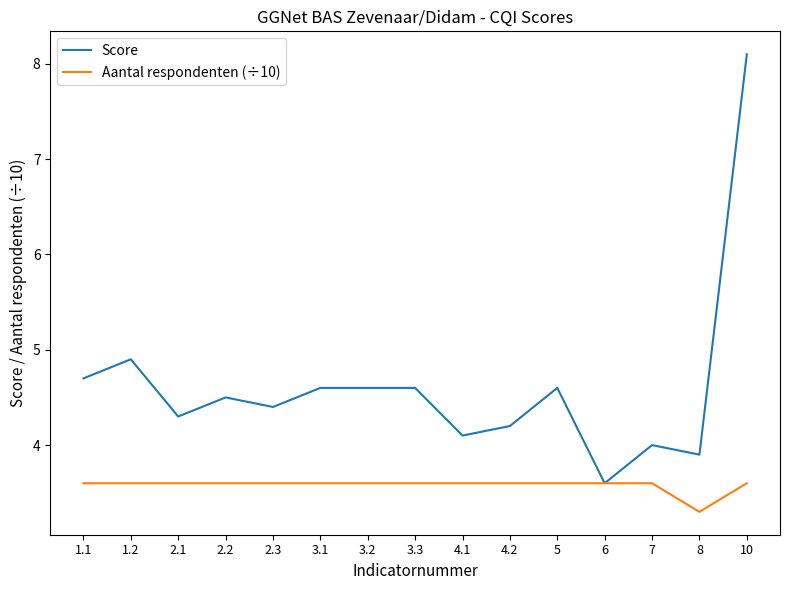

In Aantal respondenten (÷10), how many points are lower than both neighbors (excluding endpoints)?

1